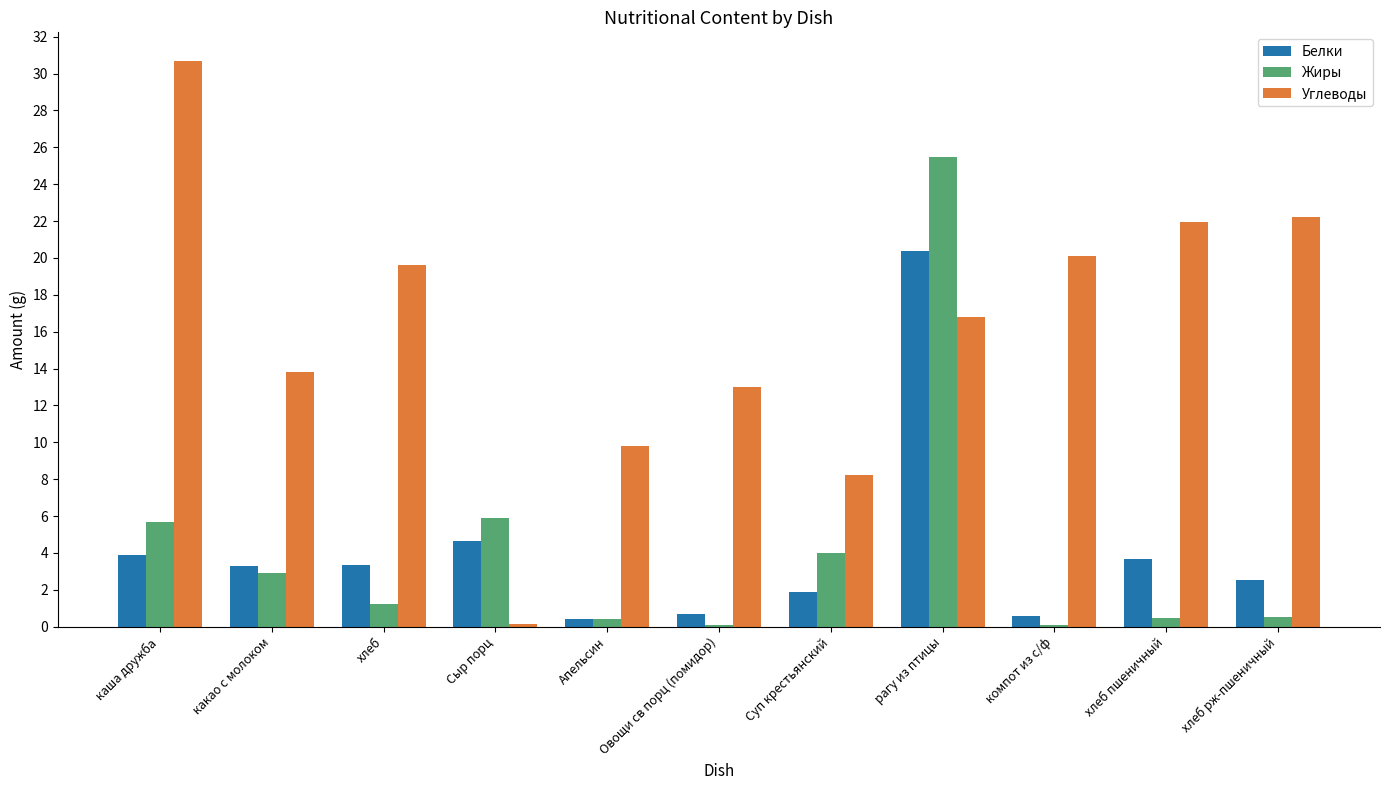

Read the Углеводы value at хлеб.

19.6